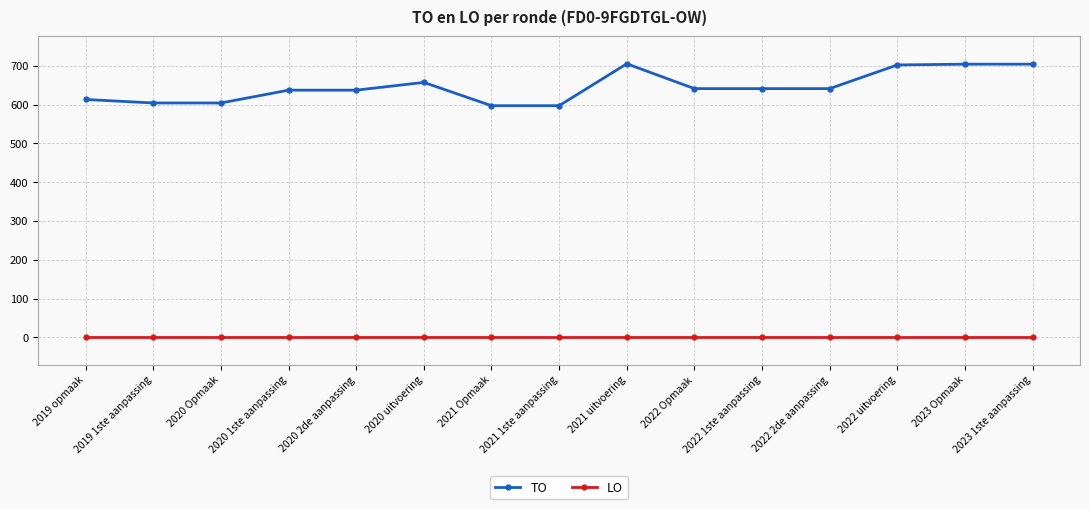

True or false: LO has a value of 0 at 2021 1ste aanpassing.

True